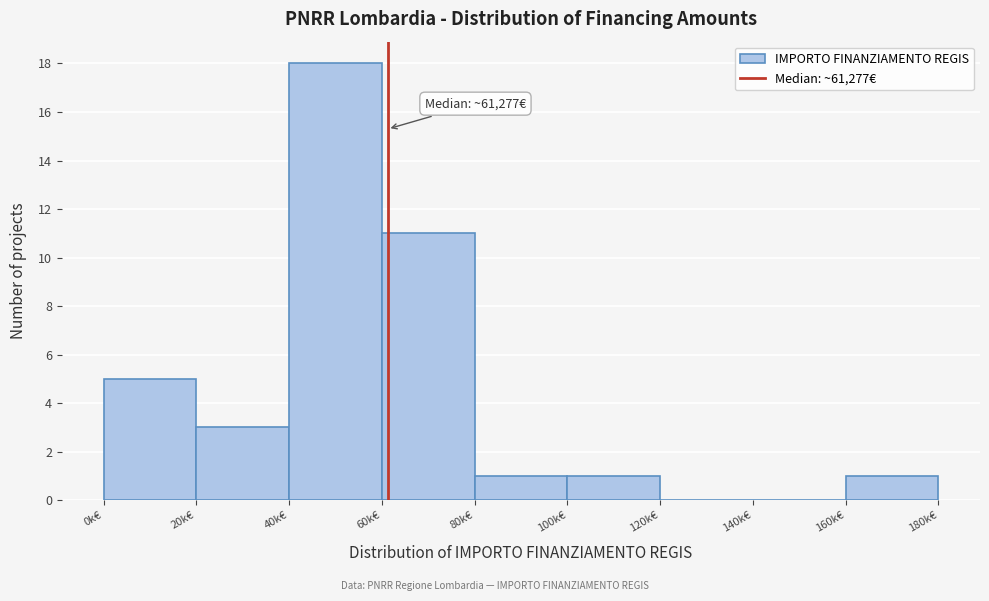

Reading right to left, list all the values displayed in this chart.

160k€=1	140k€=0	120k€=0	100k€=1	80k€=1	60k€=11	40k€=18	20k€=3	0k€=5